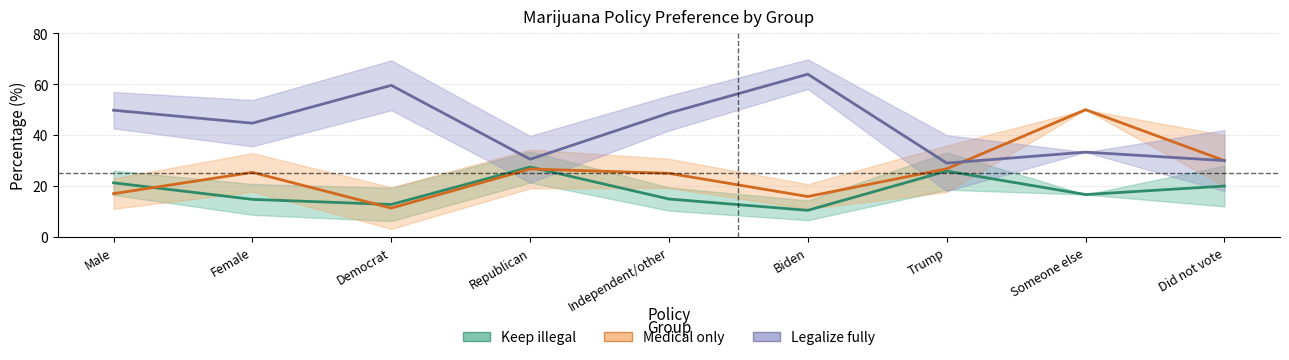

Does the chart display data point markers on the line(s)?

No